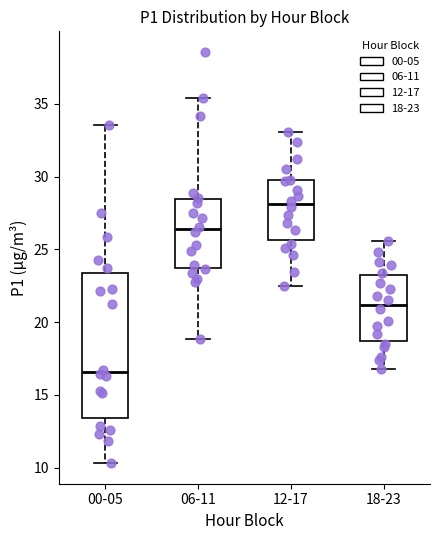

Where does the median line of the box for 06-11 sit on the y-axis? The values are not printed on the chart, so give them approximately, as read against the axis.

26.5